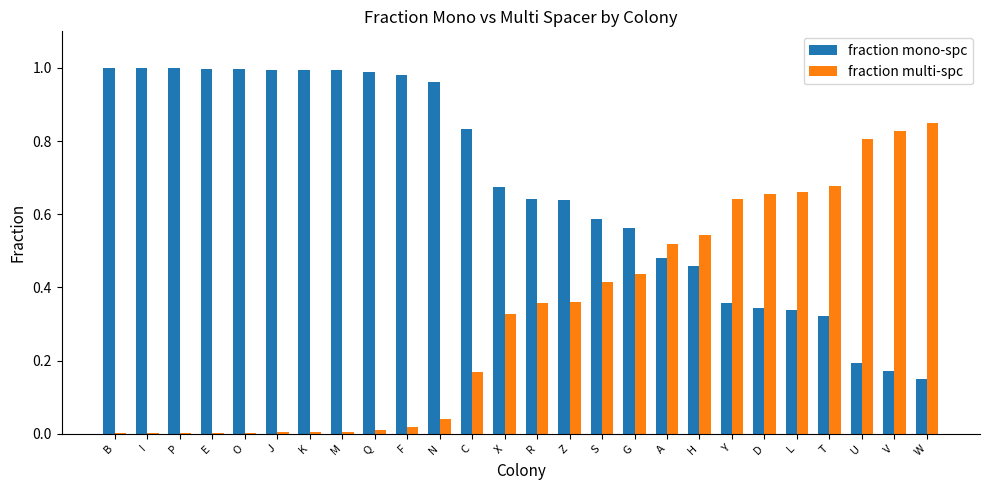

Is it true that fraction mono-spc equals 0.2 at W?

True